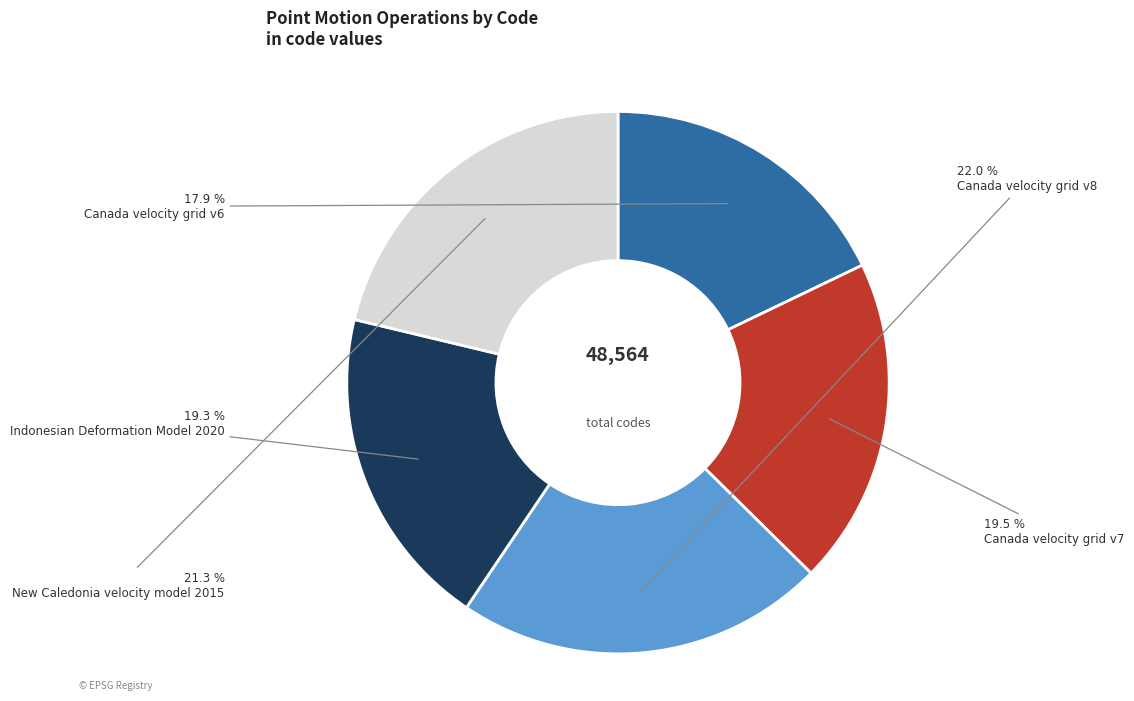

Is there any slice that represents more than half of the pie?

No